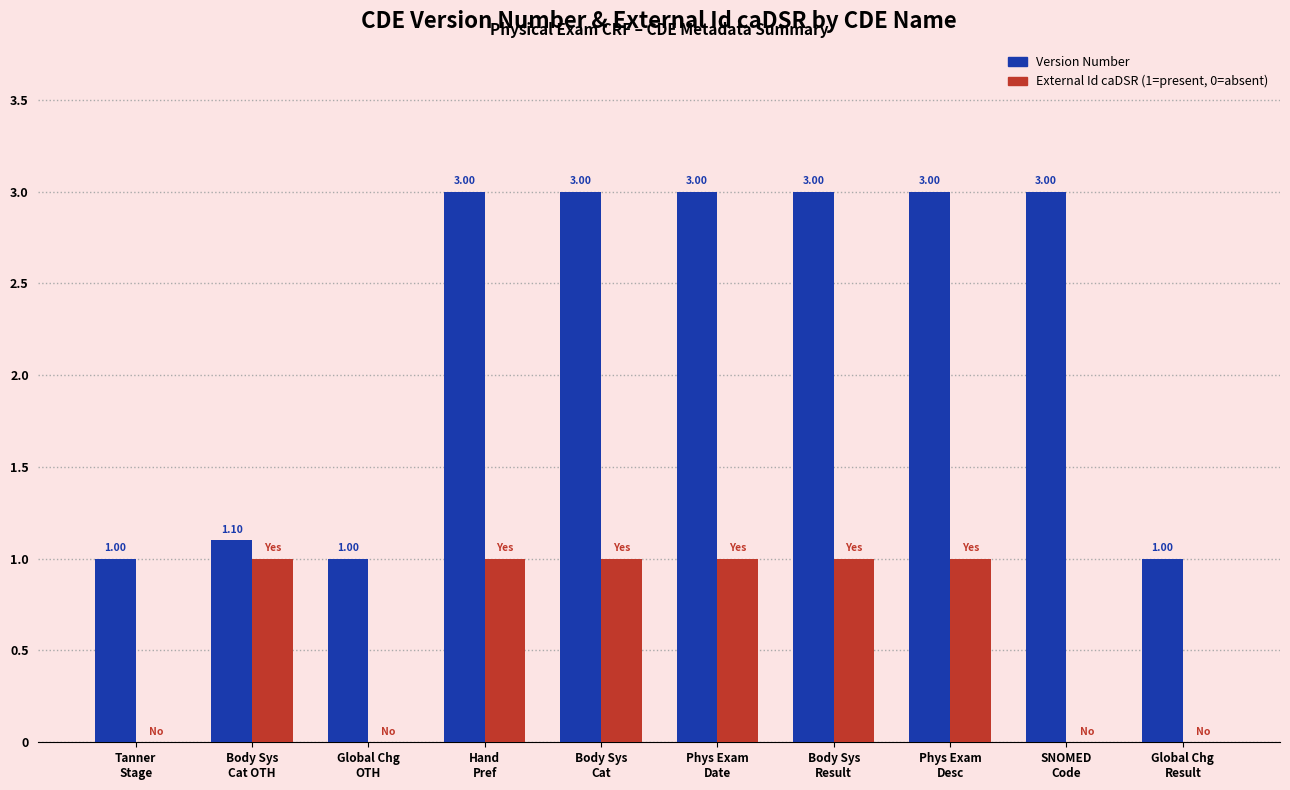

How many groups of bars are there?

10